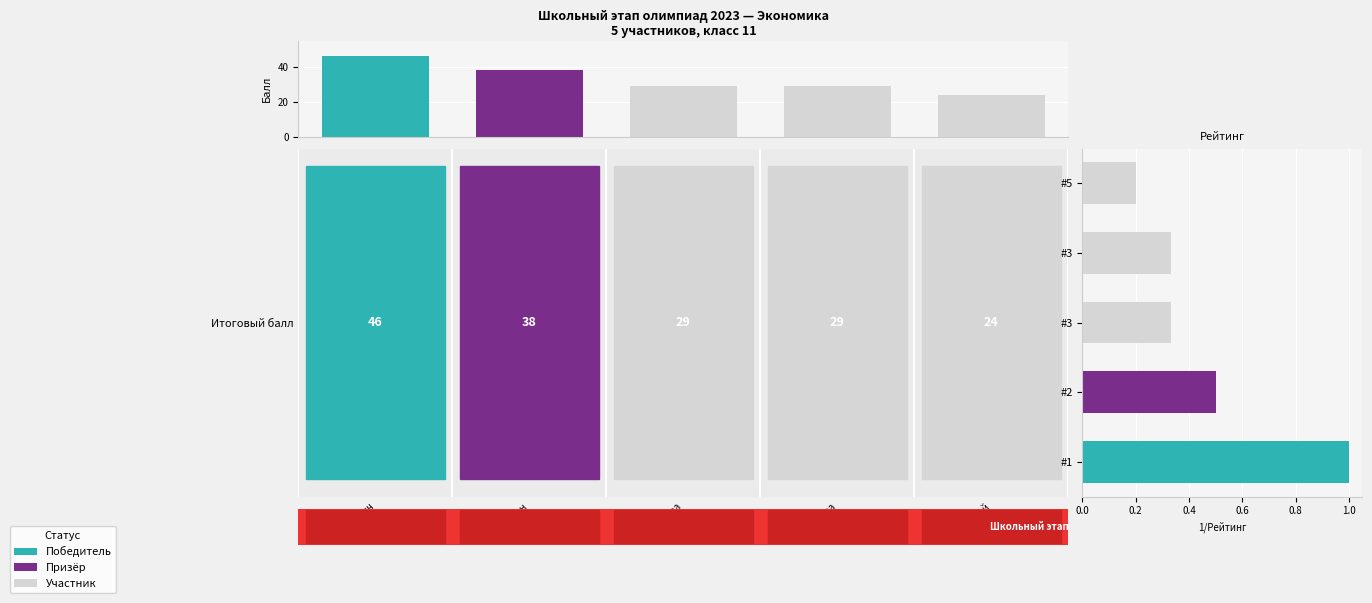

Rank the series by their average value, from highest to lowest.

Итоговый балл, Рейтинг (инверт.)